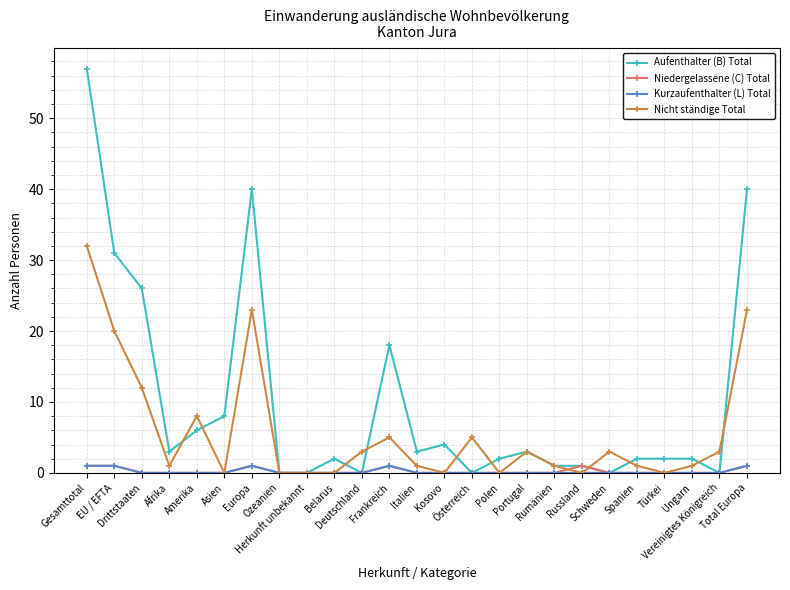

Which category has the highest value across all series?

Gesamttotal